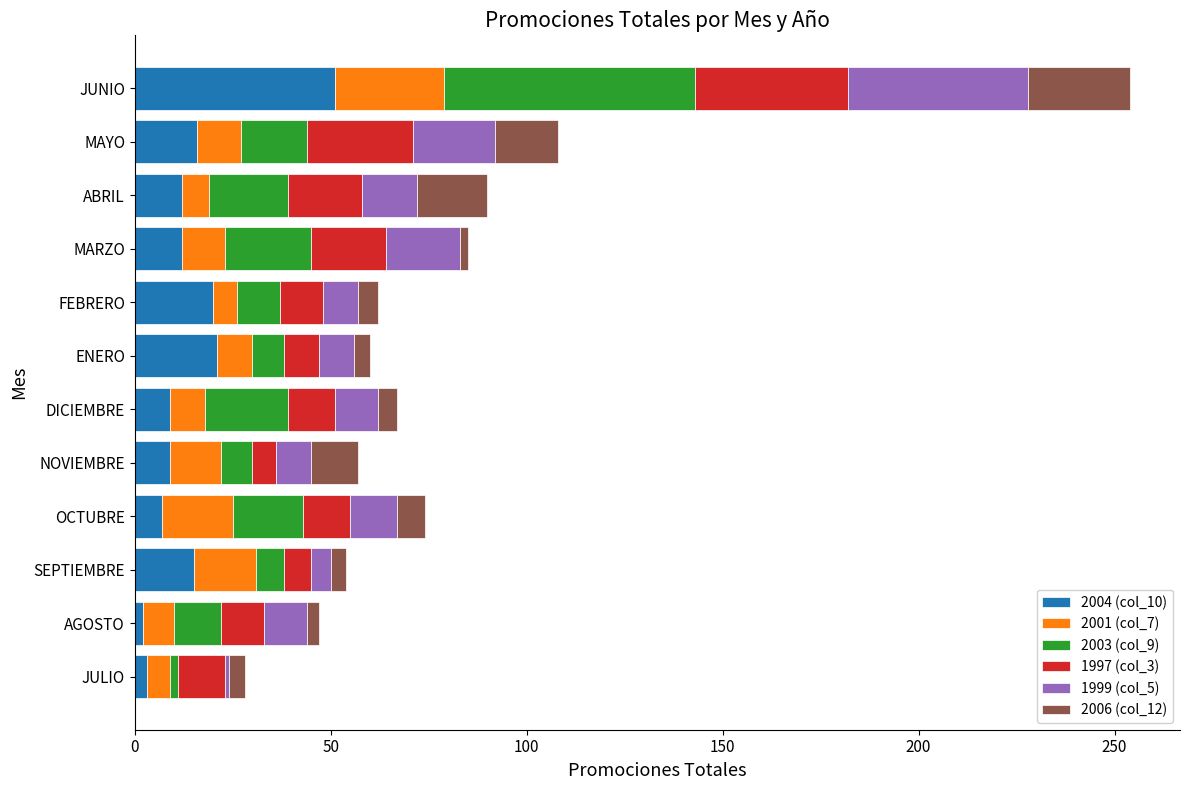

How many series are shown in this chart?

6